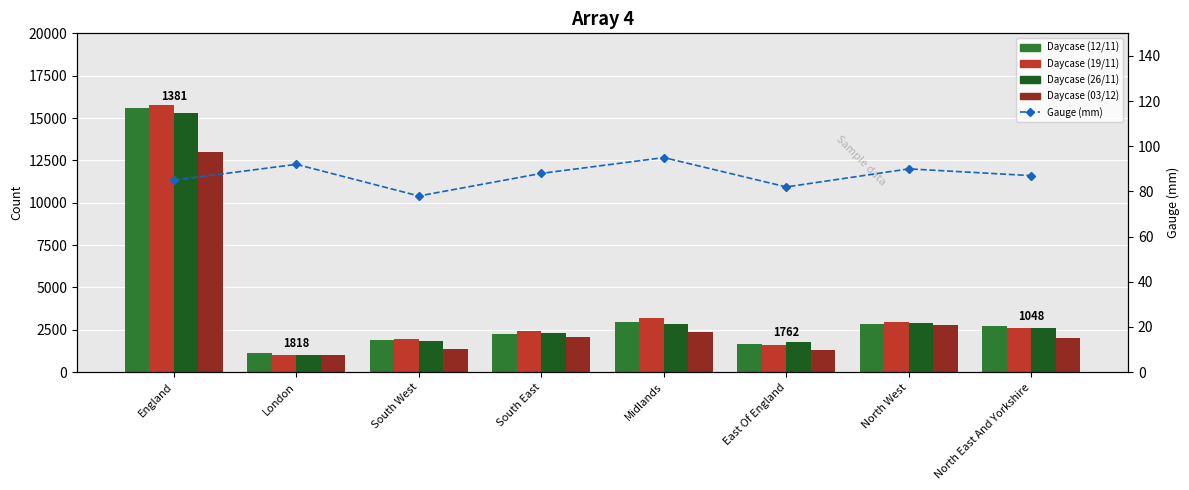

At how many categories does at least one series exceed 13357?

1